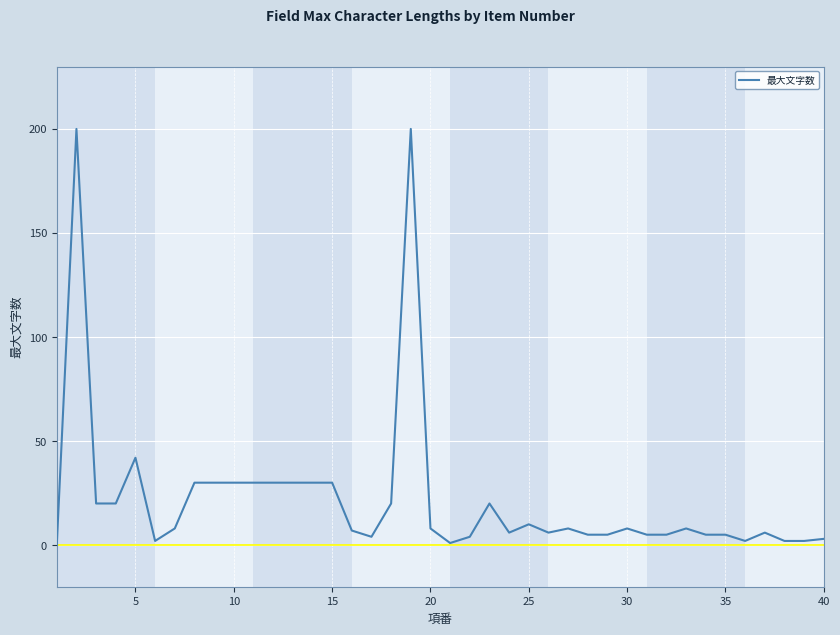

What is the sum of all values?

887